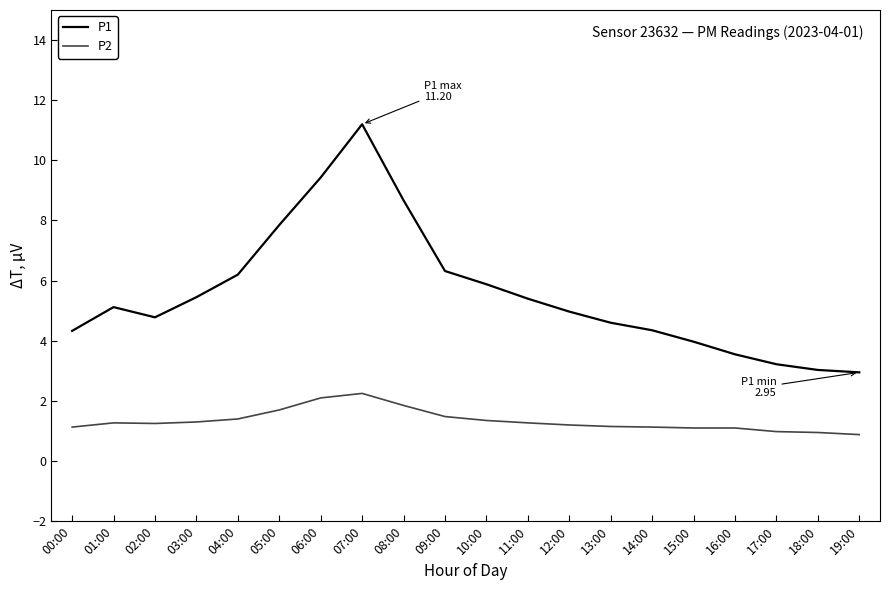

What is the maximum value shown in the chart?

11.2